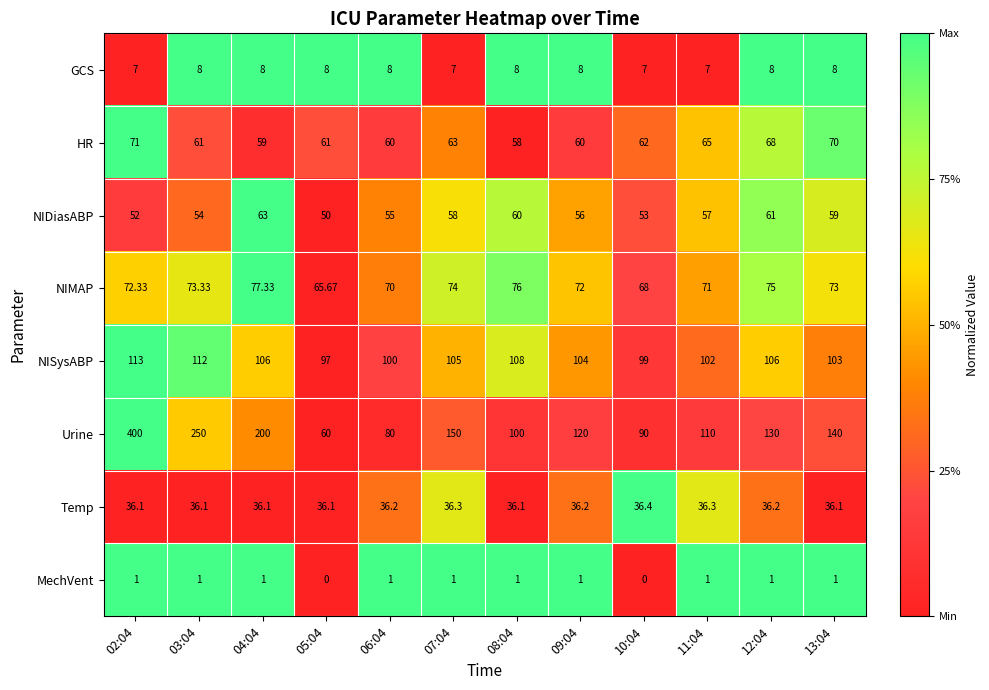

Which series has the largest total across all categories?

Urine